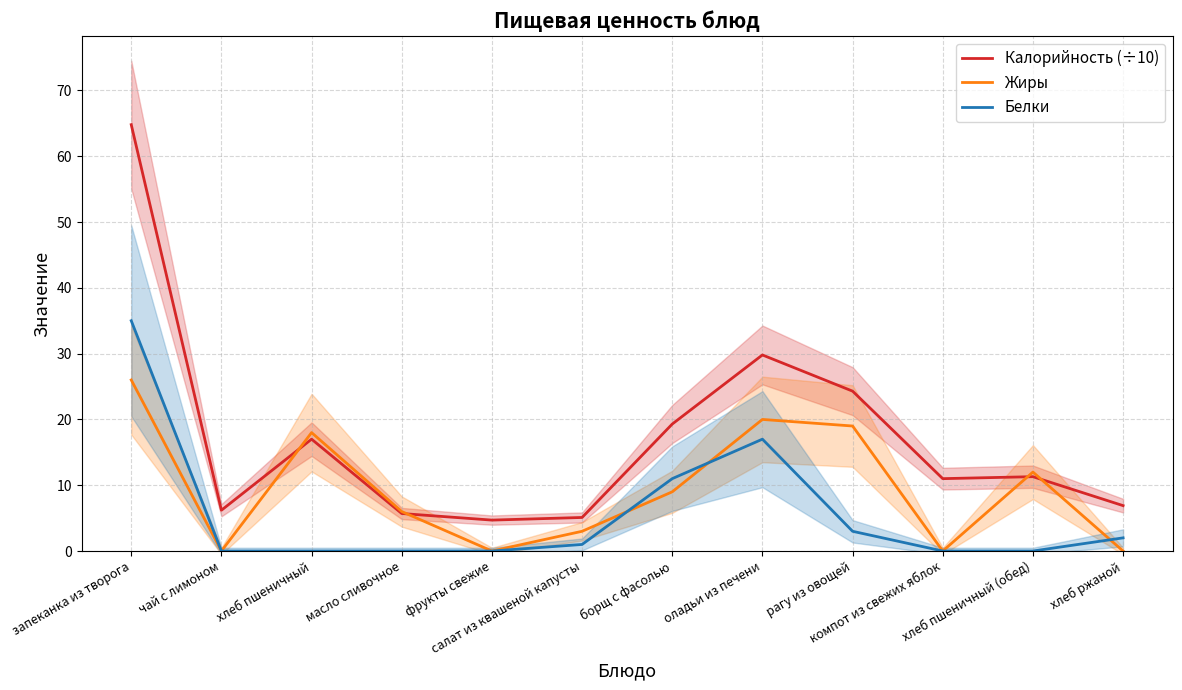

What are all the series names shown in the legend?

Калорийность (÷10), Жиры, Белки